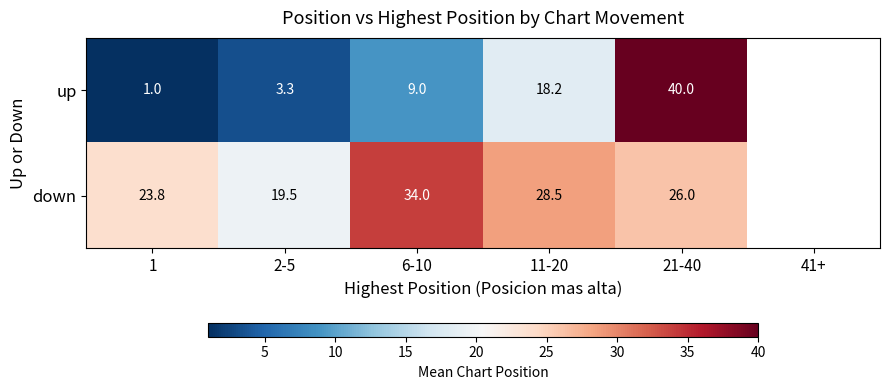

Between 6-10 and 11-20, which series saw the biggest shift?

up